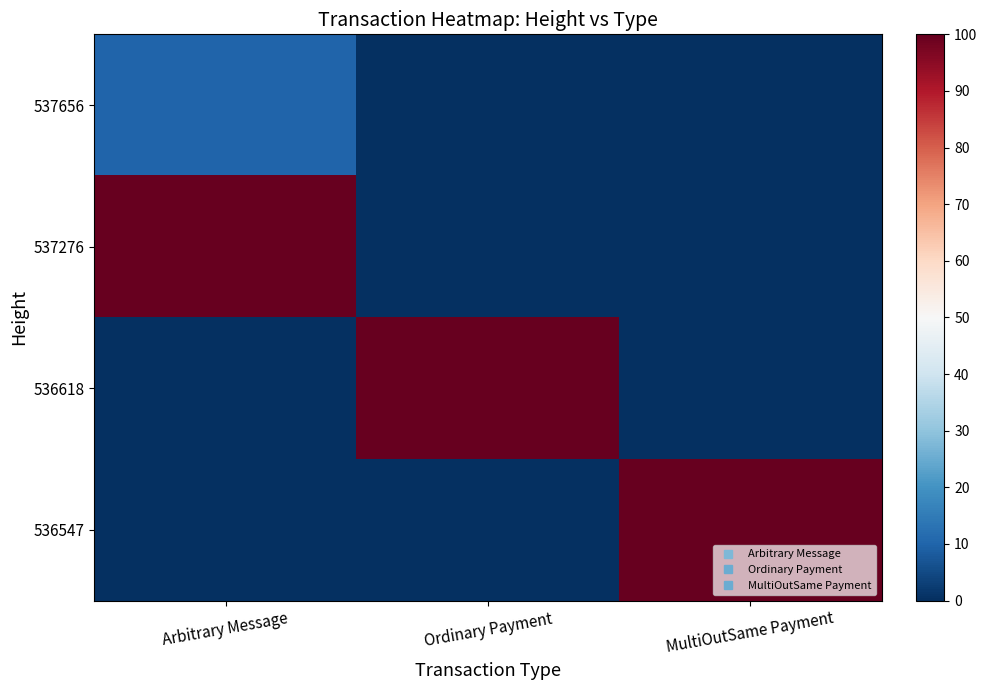

Which series changed the most between Arbitrary Message and Ordinary Payment?

537276